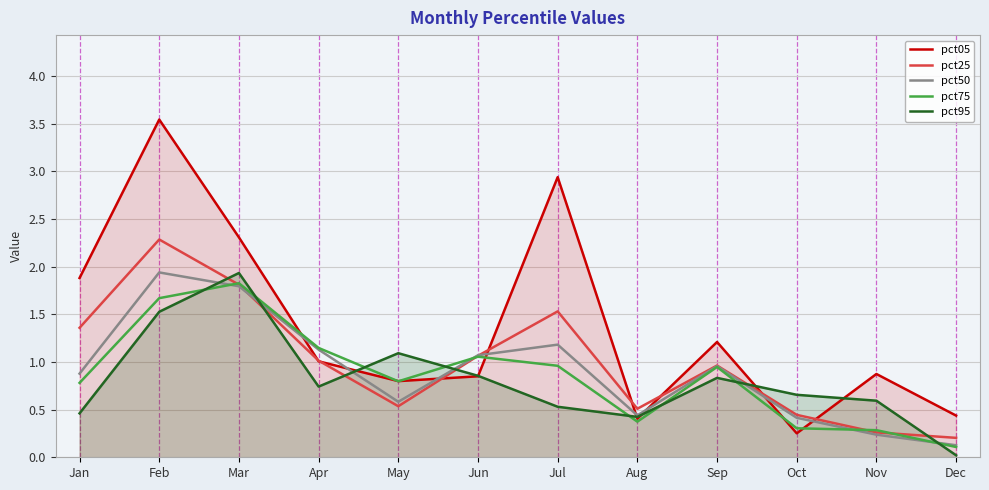

Reading right to left, extract all data points from this chart.

pct05: 0.4	0.9	0.3	1.2	0.4	2.9	0.8	0.8	1.0	2.3	3.5	1.9
pct25: 0.2	0.3	0.4	1.0	0.5	1.5	1.1	0.5	1.0	1.8	2.3	1.4
pct50: 0.1	0.2	0.4	1.0	0.4	1.2	1.1	0.6	1.1	1.8	1.9	0.9
pct75: 0.1	0.3	0.3	0.9	0.4	1.0	1.1	0.8	1.1	1.8	1.7	0.8
pct95: 0.0	0.6	0.7	0.8	0.4	0.5	0.9	1.1	0.7	1.9	1.5	0.5